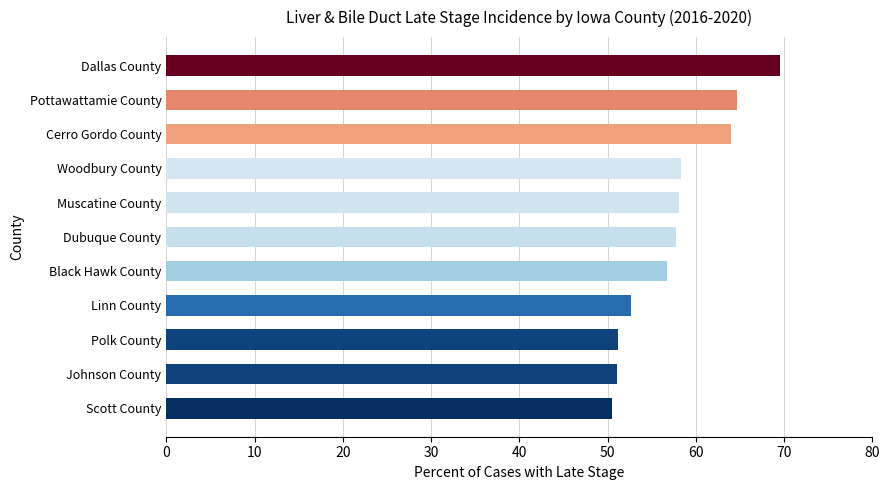

Which has a higher value, Pottawattamie County or Black Hawk County?

Pottawattamie County